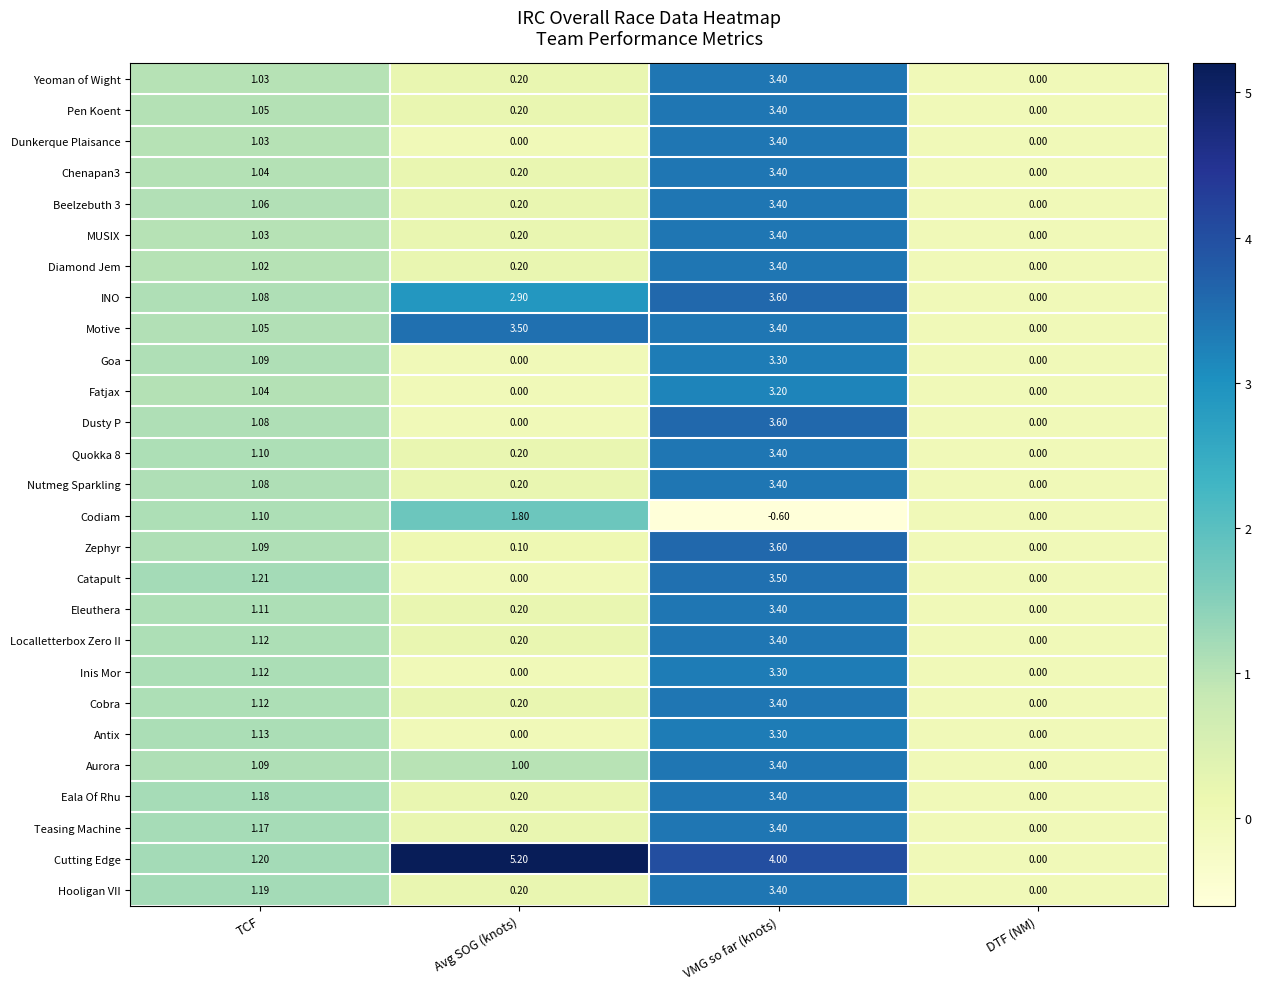

At which category does the chart reach its peak across all series?

Avg SOG (knots)